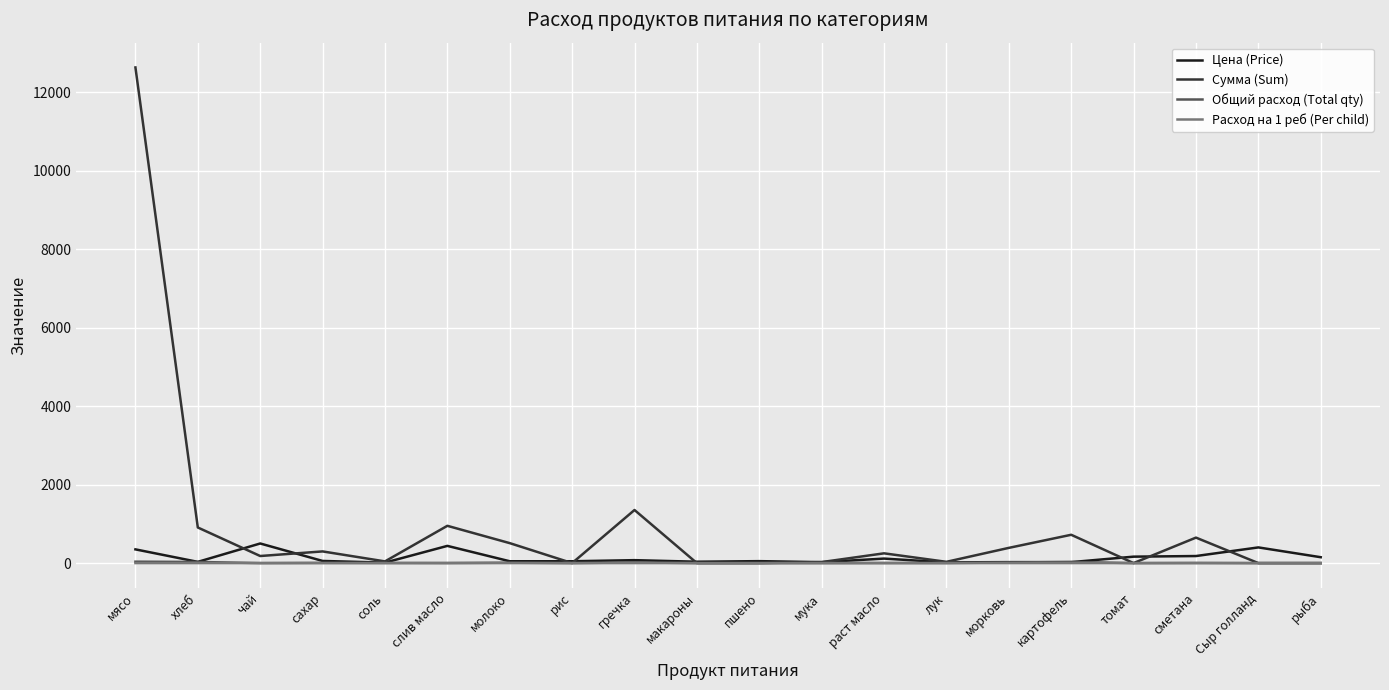

Which label corresponds to the largest value in the chart?

мясо